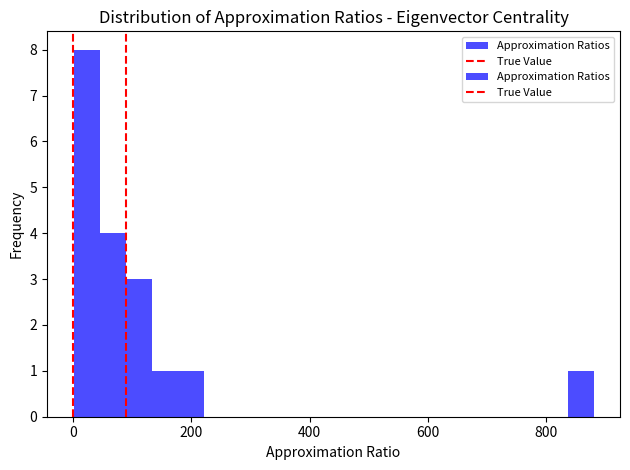

Read against the x-axis, roughly where is the centre of the tallest bar?

20